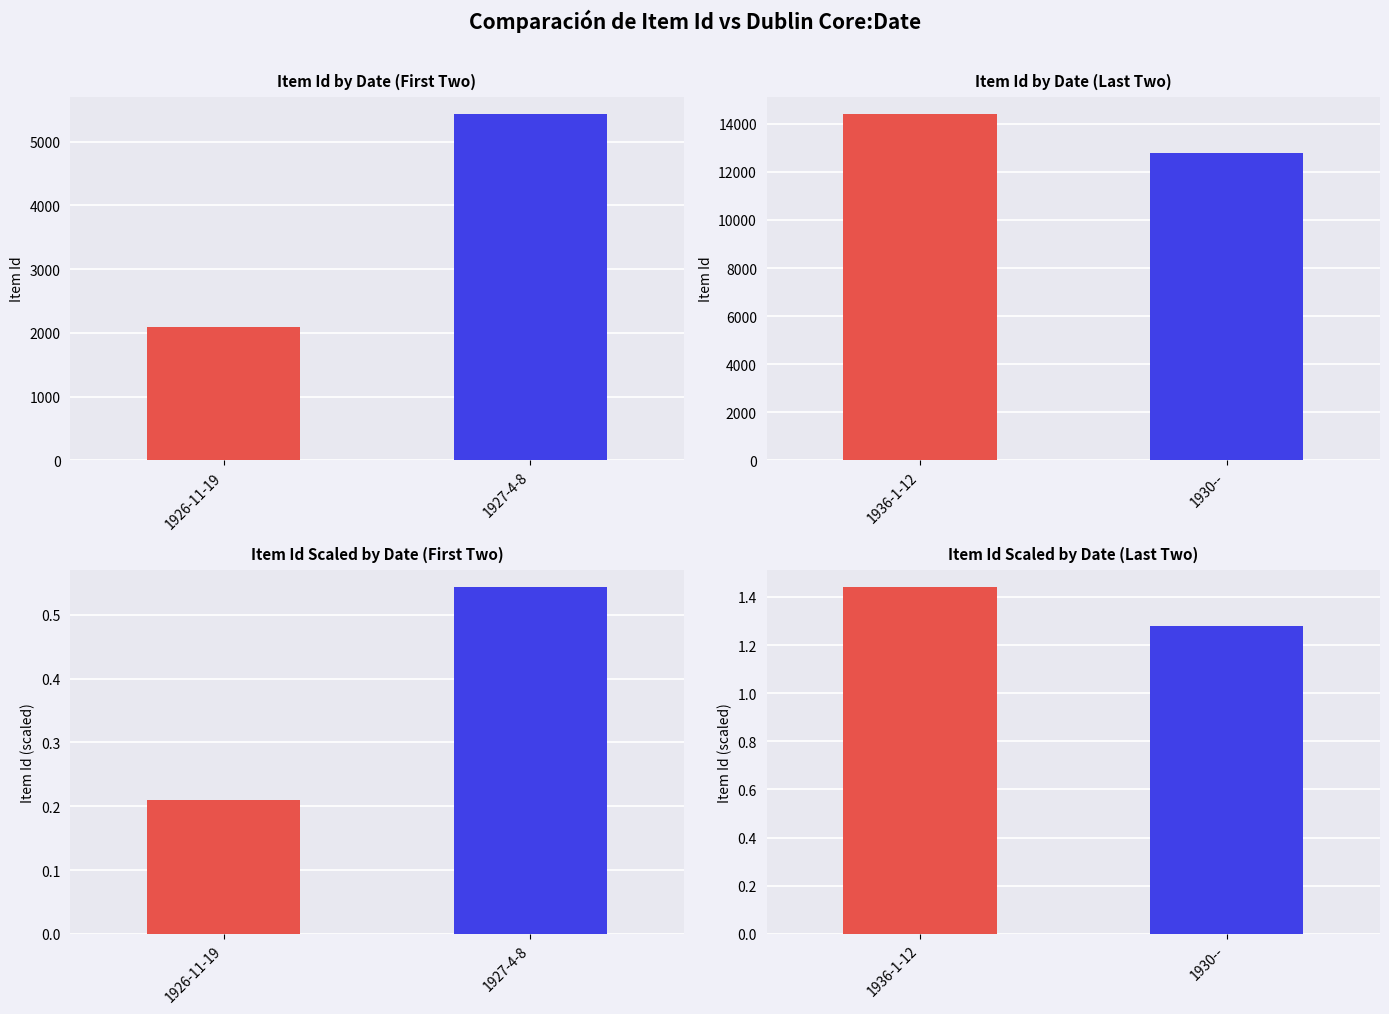

What is the label of the 3rd bar from the left?

1936-1-12